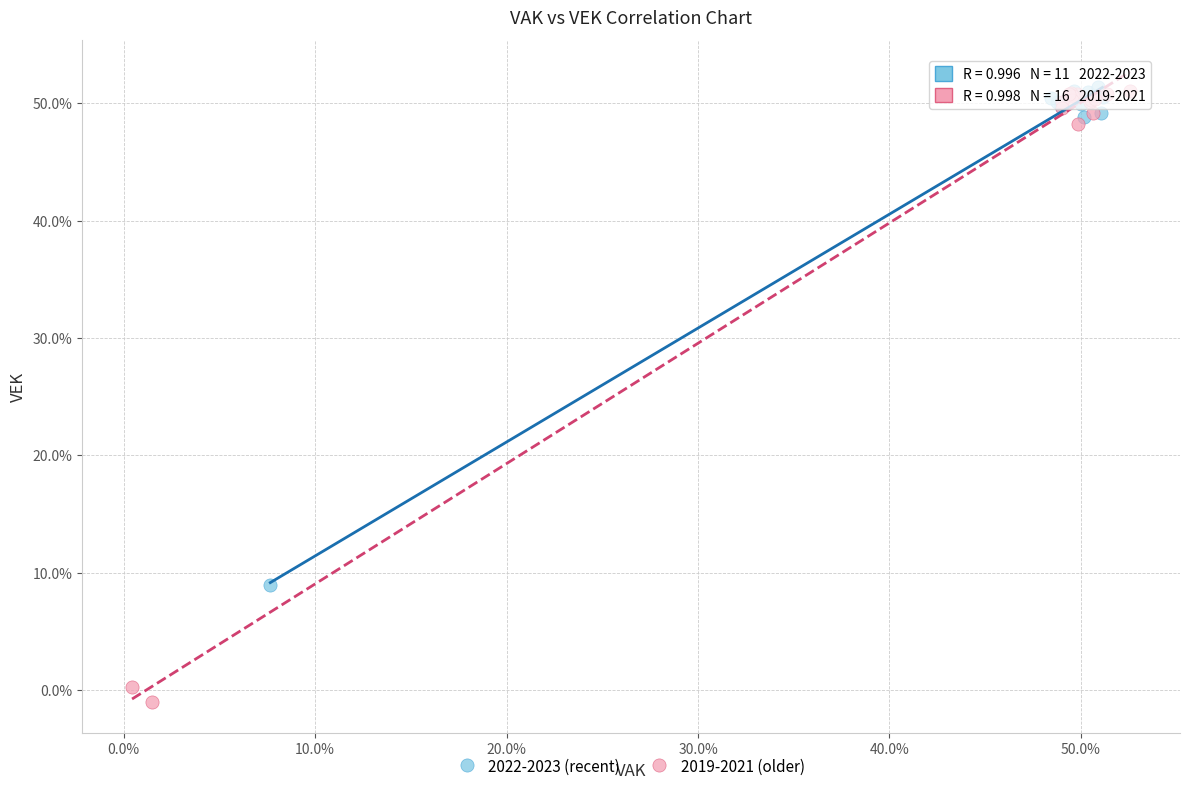

Which series has the widest spread of Y values?

2019-2021 (older)